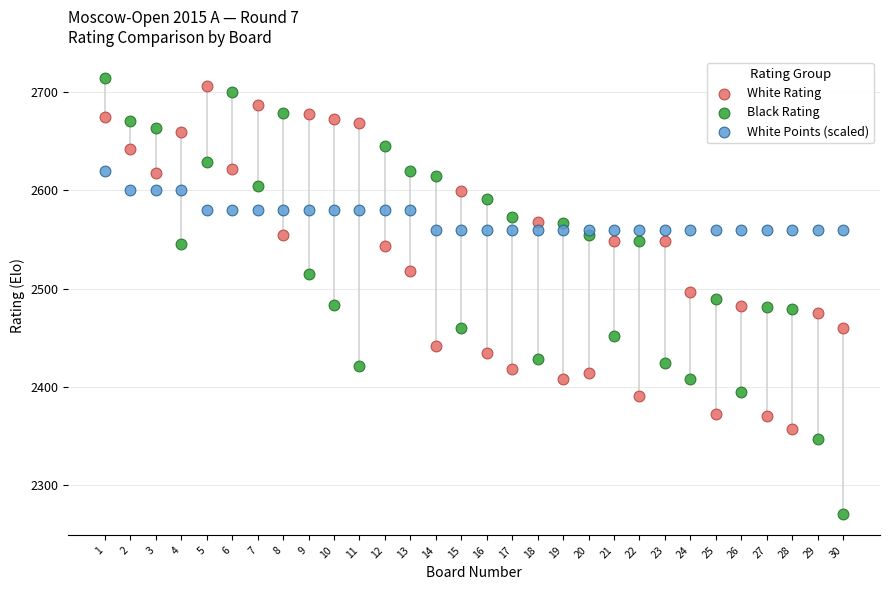

What are all the series names shown in the legend?

White Rating, Black Rating, White Points (scaled)